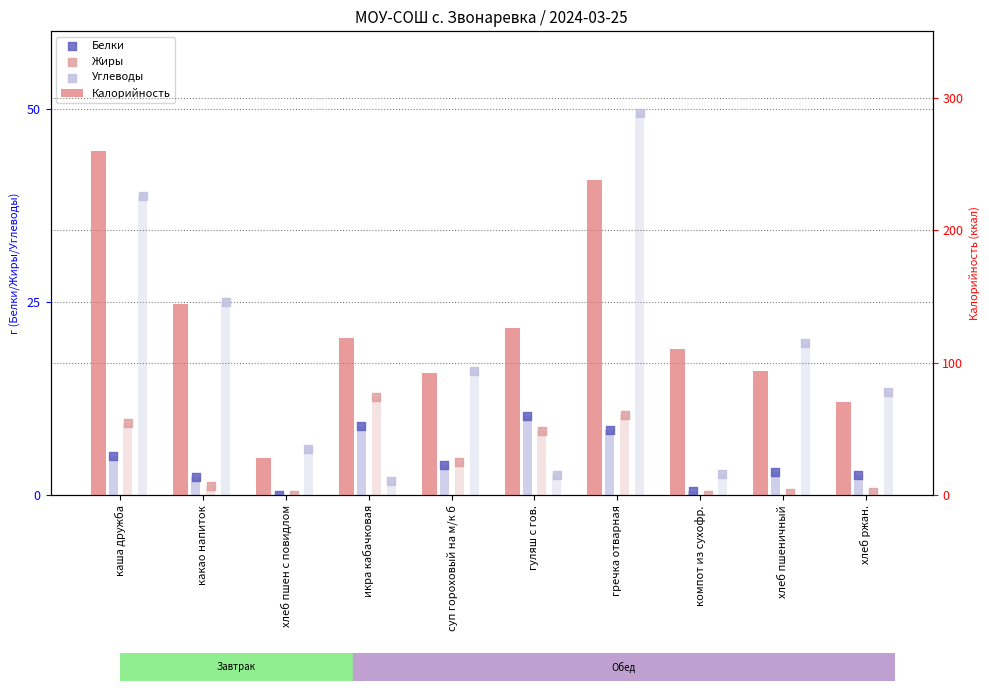

Which series contains the lowest Y value?

Жиры